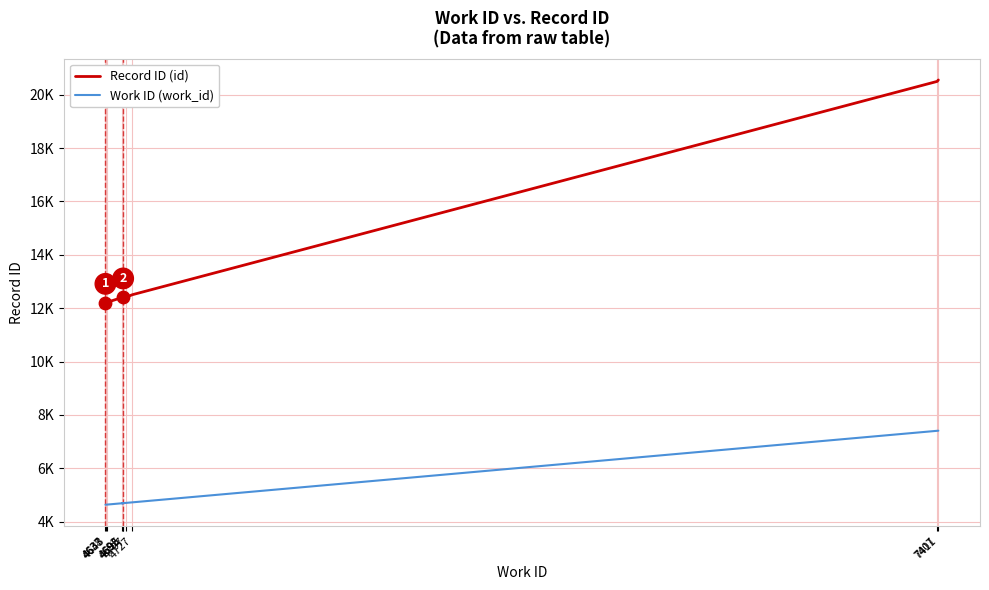

At which category is the sum across all series the highest?

7411